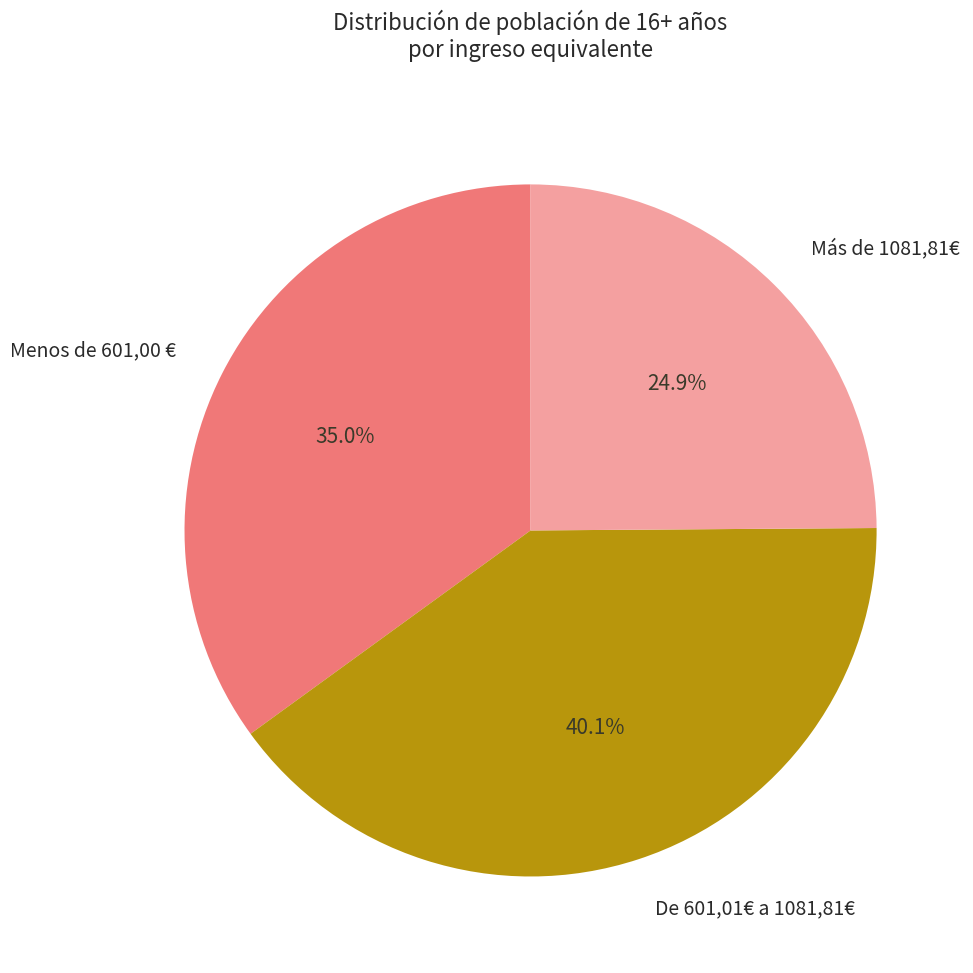

Does any single category account for the majority?

No